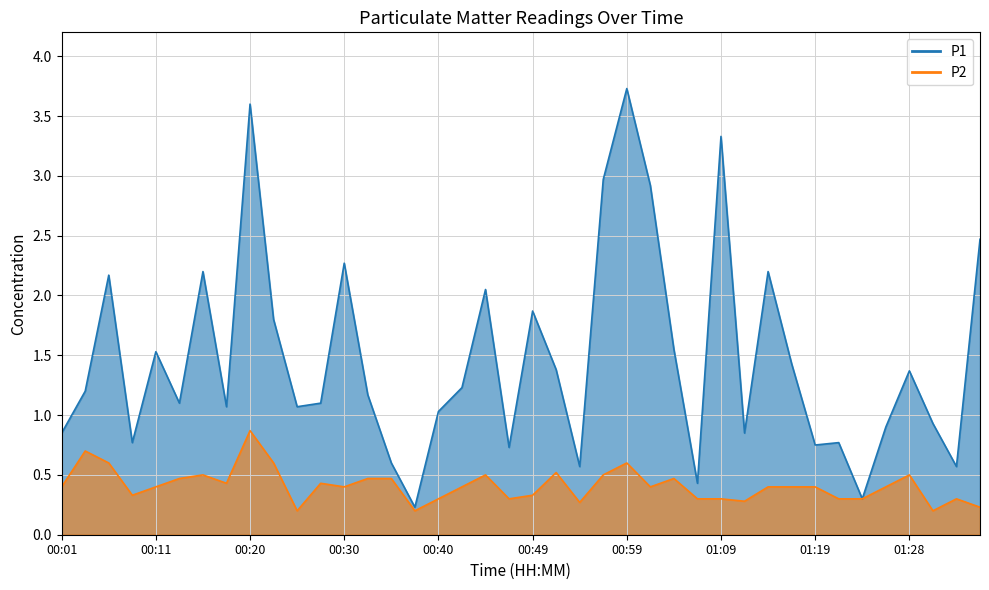

True or false: P2 has more than 2 points higher than both neighbors.

True